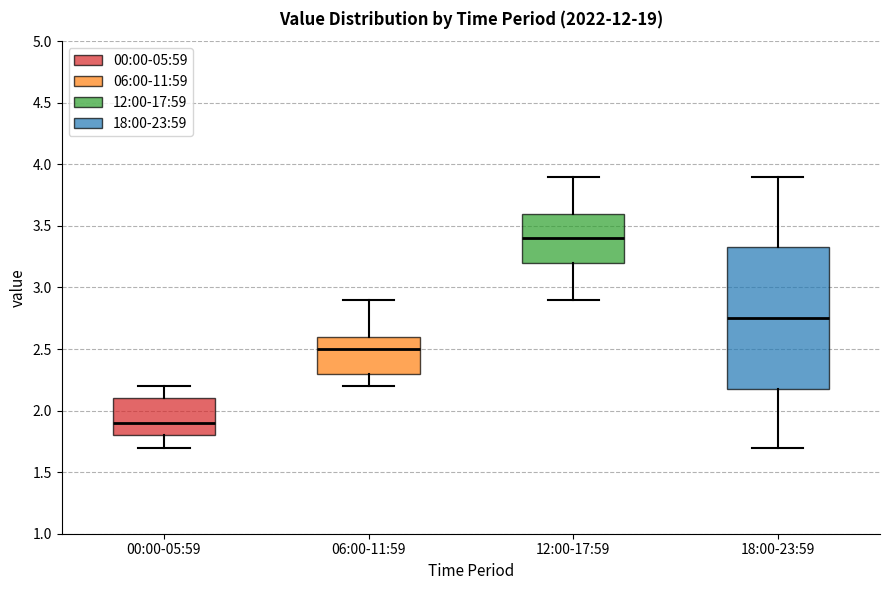

Comparing the boxes themselves (not the whiskers), which one is the tallest?

18:00-23:59